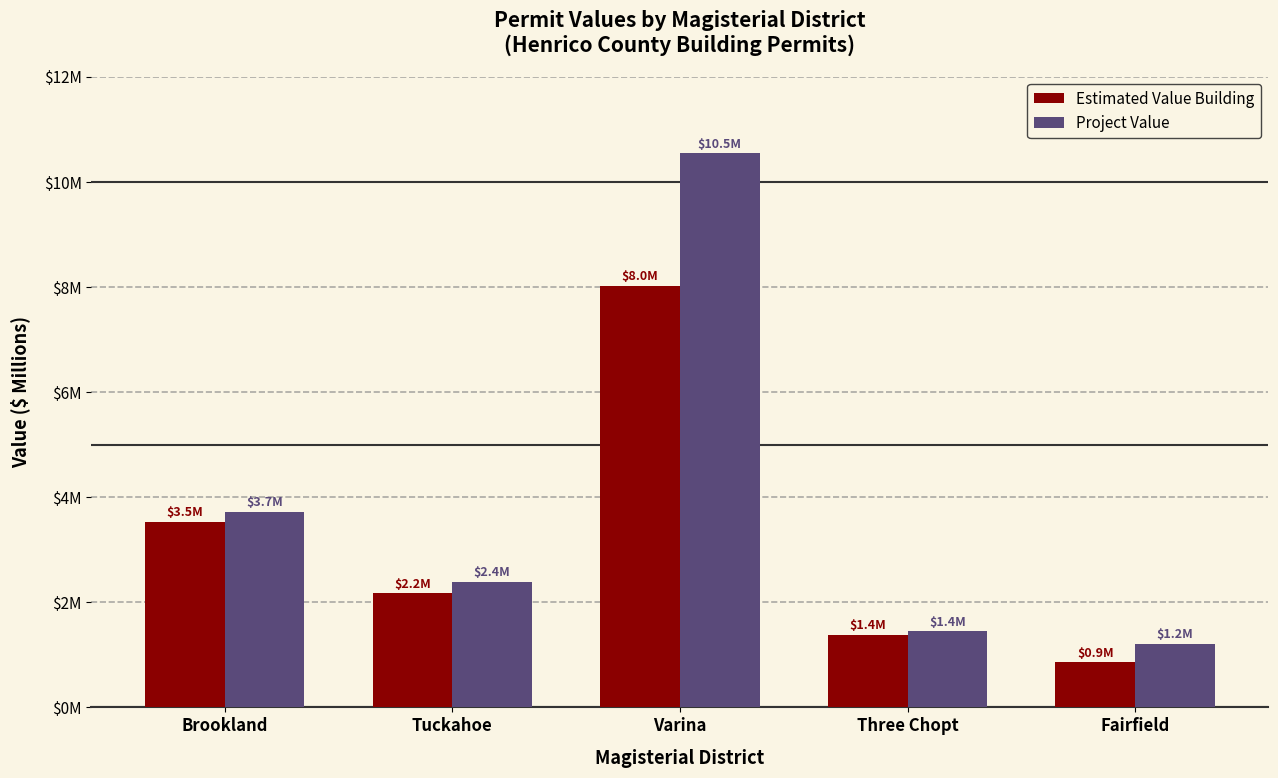

Are the bars horizontal?

No